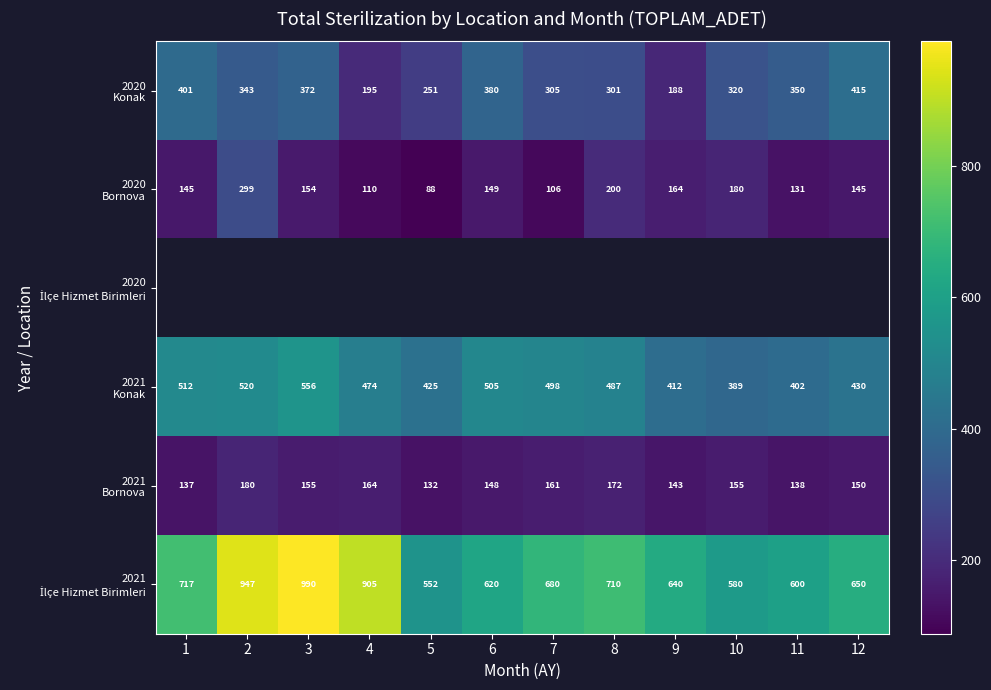

Where does the 2020 Bornova series first go above 149?

2